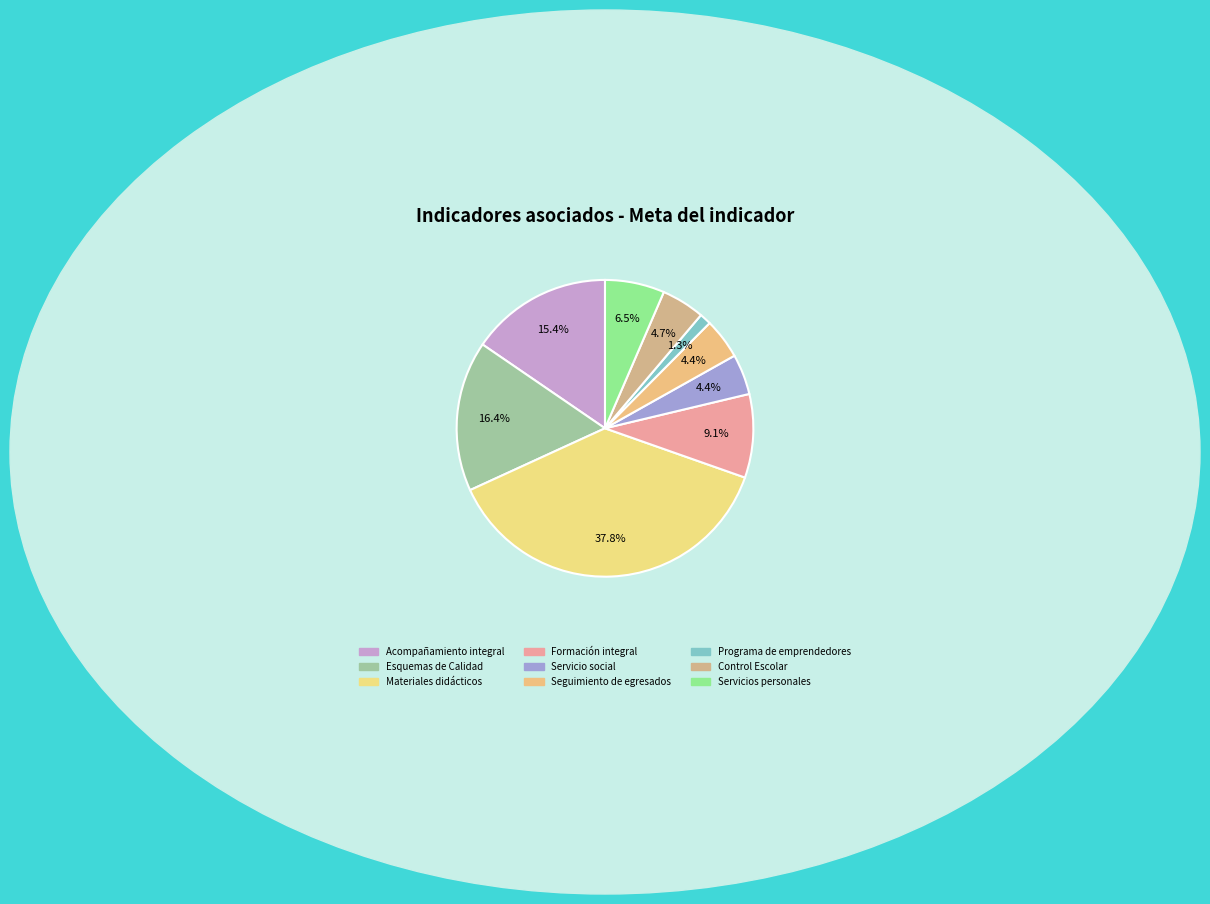

How many slices are in this pie chart?

9